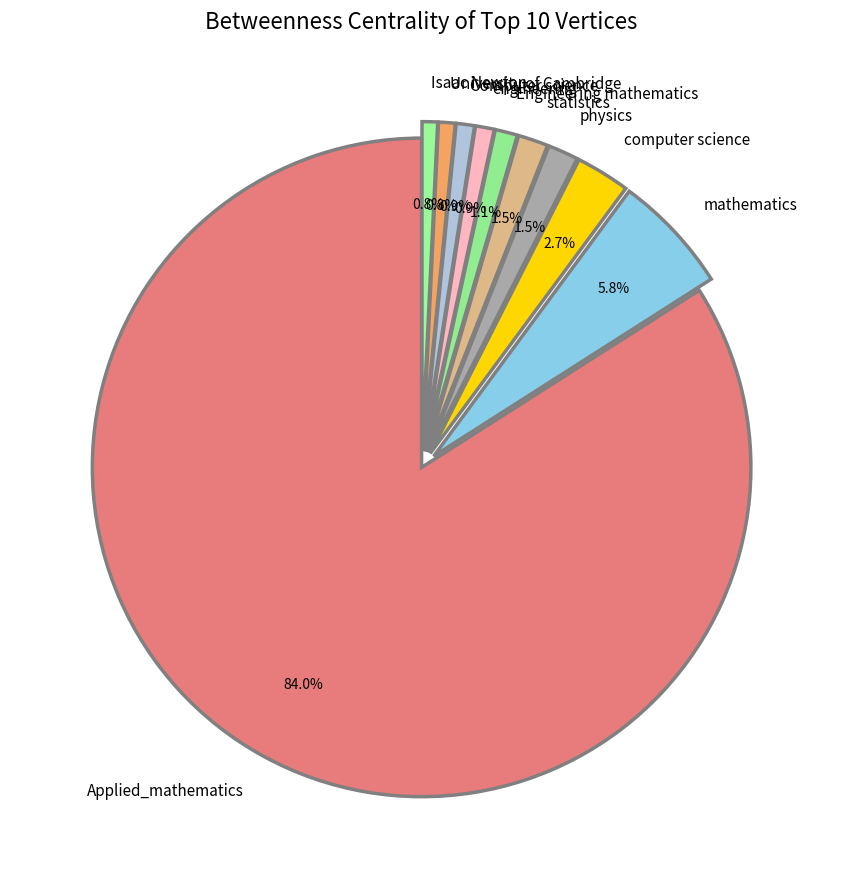

To the nearest percent, what is the difference between the largest and smallest slice percentages?

83%